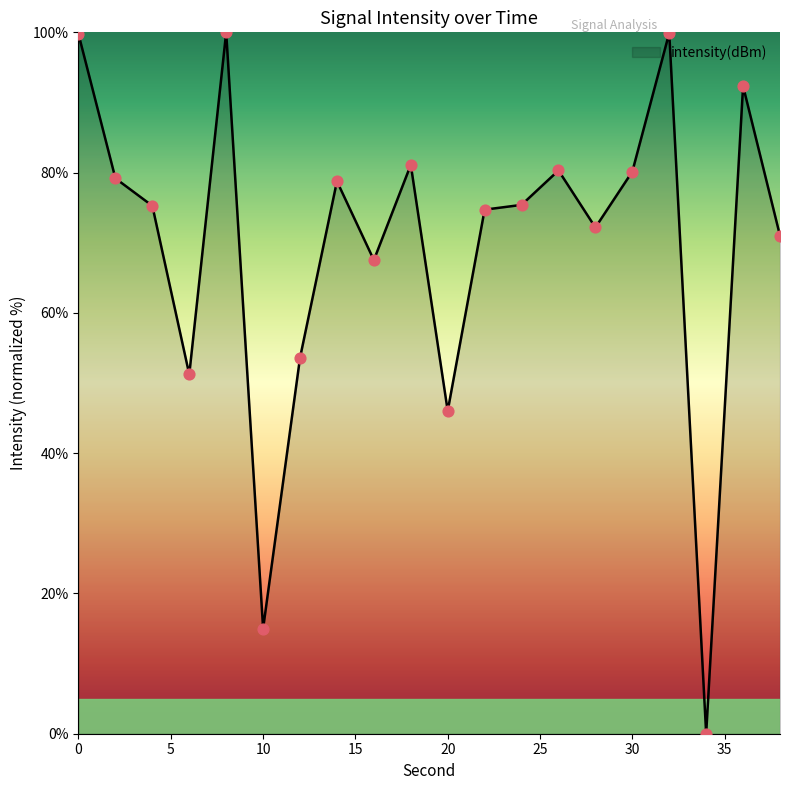

What is the greatest value displayed?

100.0